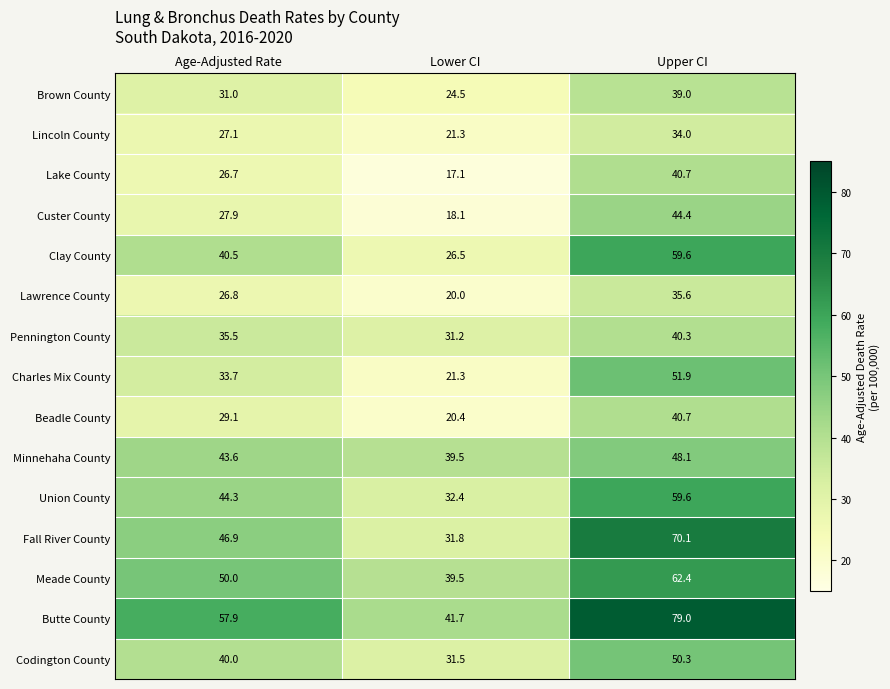

The value of Pennington County at Upper CI is 40.3. True or false?

True